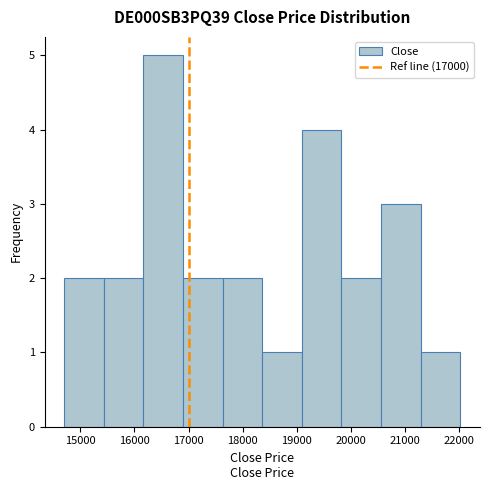

Over which range of the x-axis is the bar tallest?

16200 to 16900